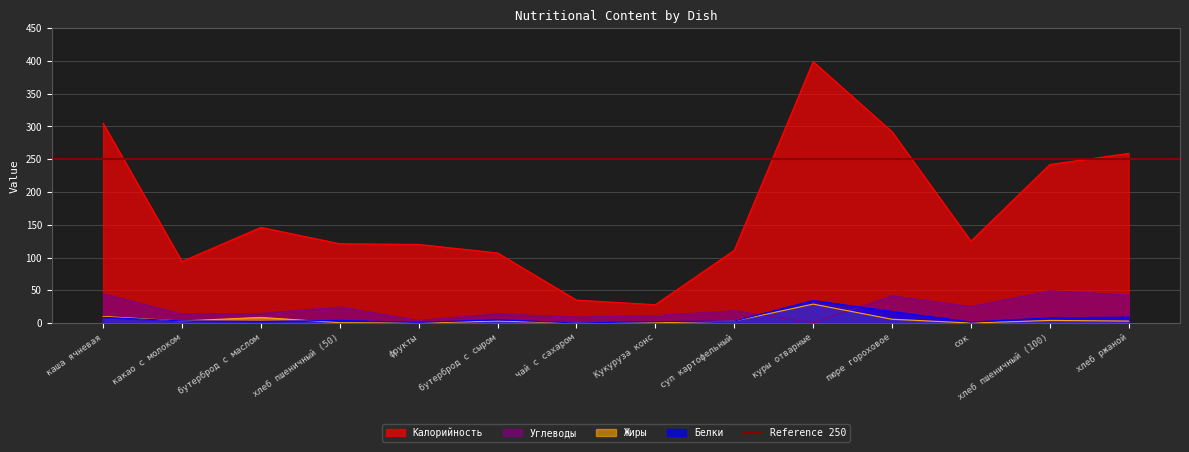

Reading left to right, what are all the values shown in this chart?

Калорийность: каша ячневая=305.0	какао с молоком=94.0	бутерброд с маслом=146.0	хлеб пшеничный (50)=121.0	фрукты=120.0	бутерброд с сыром=107.0	чай с сахаром=35.0	Кукуруза конс=28.0	суп картофельный=111.0	куры отварные=399.0	пюре гороховое=292.0	сок=125.0	хлеб пшеничный (100)=242.0	хлеб ржаной=259.0
Белки: каша ячневая=8.7	какао с молоком=3.3	бутерброд с маслом=2.4	хлеб пшеничный (50)=4.0	фрукты=1.0	бутерброд с сыром=5.0	чай с сахаром=0.1	Кукуруза конс=2.2	суп картофельный=3.0	куры отварные=34.4	пюре гороховое=17.7	сок=1.5	хлеб пшеничный (100)=8.0	хлеб ржаной=9.0
Жиры: каша ячневая=10.0	какао с молоком=3.1	бутерброд с маслом=8.6	хлеб пшеничный (50)=0.5	фрукты=0.0	бутерброд с сыром=3.0	чай с сахаром=0.0	Кукуруза конс=0.4	суп картофельный=3.0	куры отварные=28.9	пюре гороховое=5.8	сок=0.0	хлеб пшеничный (100)=4.0	хлеб ржаной=3.0
Углеводы: каша ячневая=44.7	какао с молоком=13.6	бутерброд с маслом=14.6	хлеб пшеничный (50)=24.4	фрукты=4.0	бутерброд с сыром=14.0	чай с сахаром=9.1	Кукуруза конс=11.2	суп картофельный=19.0	куры отварные=0.3	пюре гороховое=41.6	сок=25.0	хлеб пшеничный (100)=49.0	хлеб ржаной=43.0